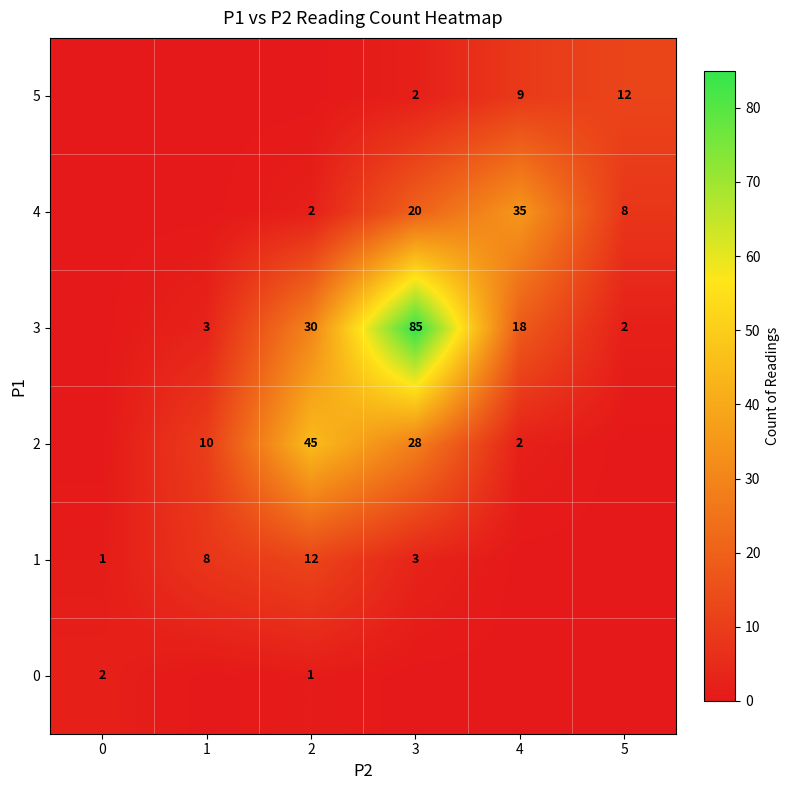

Where does the row_4 series first go above 8?

3